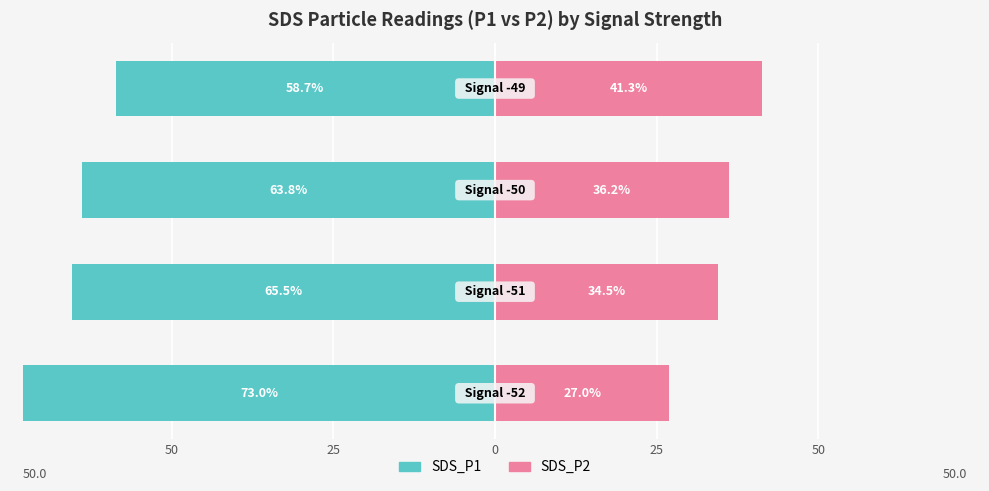

Reading left to right, extract all data points from this chart.

SDS_P1: 50=-73.0	25=-65.5	0=-63.8	25=-58.7
SDS_P2: 50=27.0	25=34.5	0=36.2	25=41.3